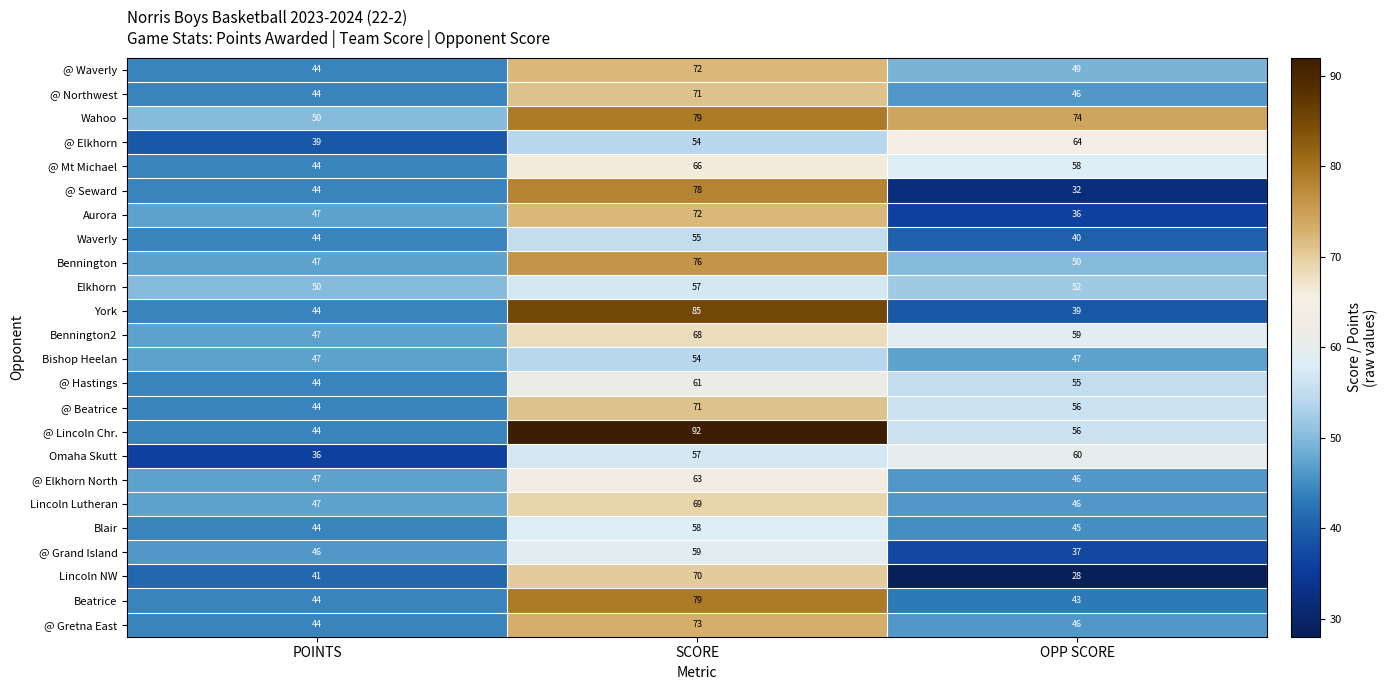

What is the greatest value displayed?

92